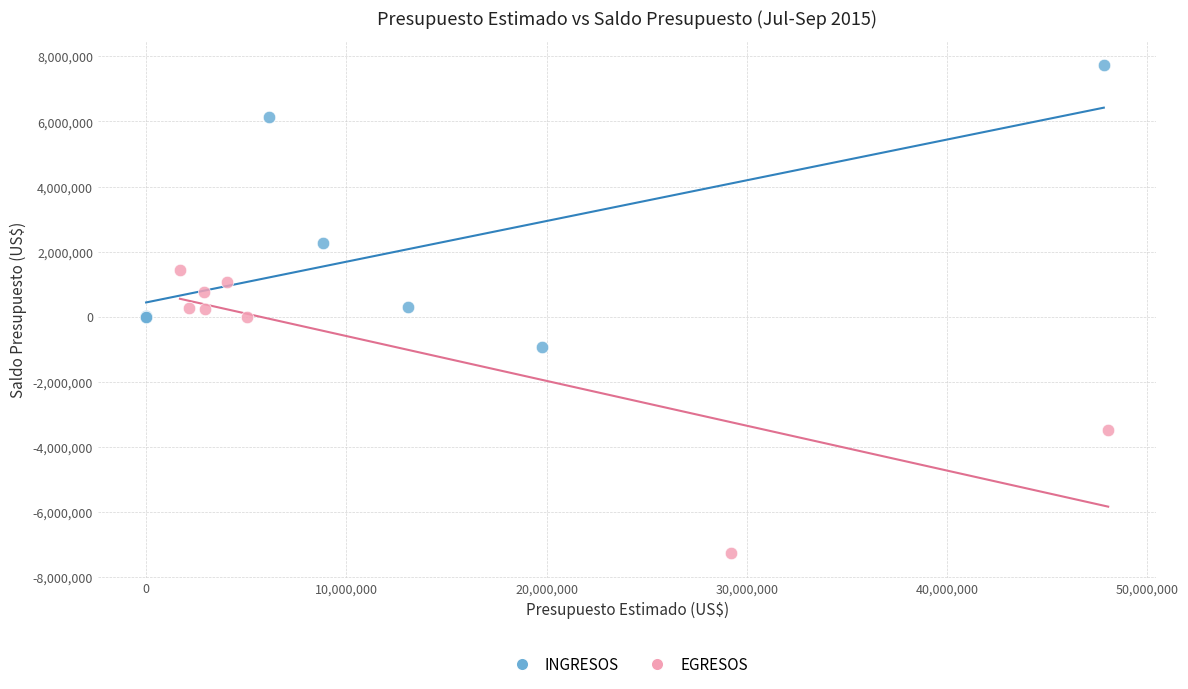

Which series contains the lowest Y value?

EGRESOS